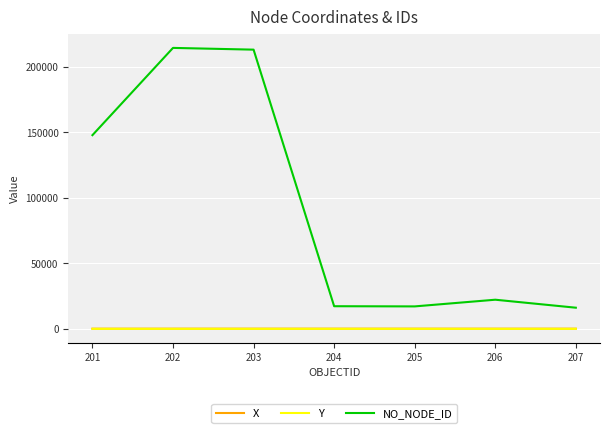

What are all the series names shown in the legend?

X, Y, NO_NODE_ID